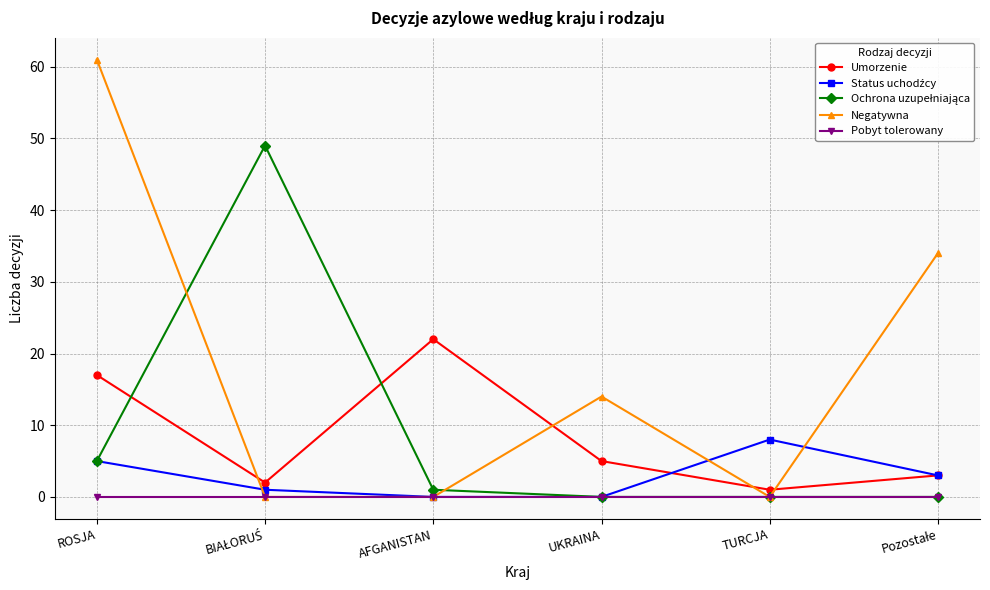

At which label does Umorzenie reach its peak?

AFGANISTAN